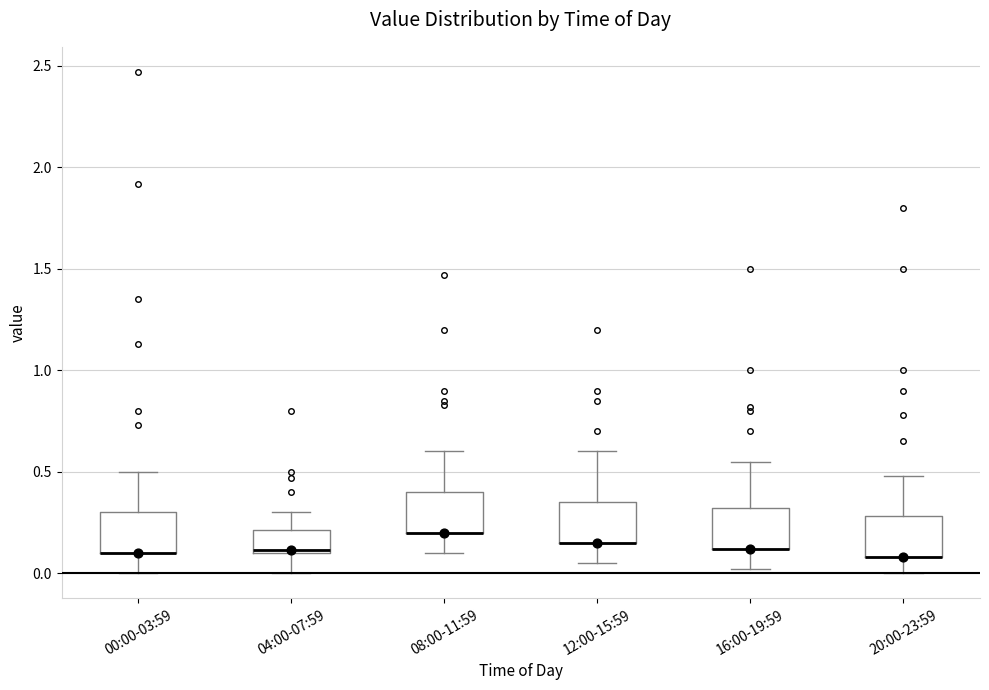

Where is the upper edge of the box for 12:00-15:59 on the y-axis? The values are not printed on the chart, so give them approximately, as read against the axis.

0.35